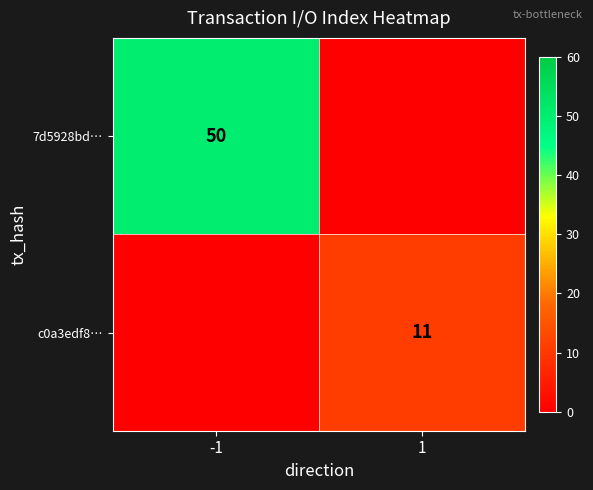

The 7d5928bd… series shows 50 at -1. True or false?

True